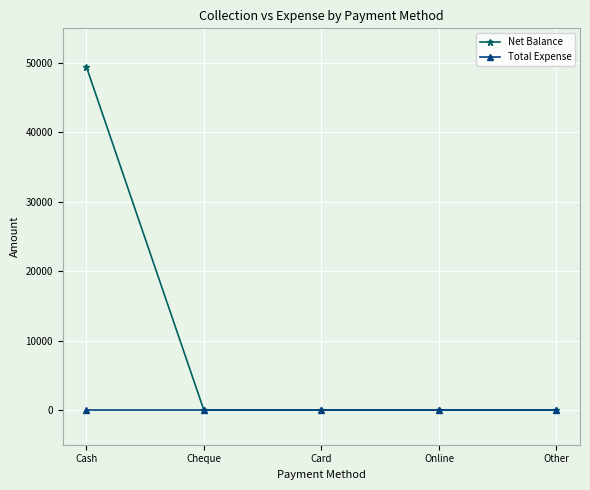

Reading right to left, extract all data points from this chart.

Net Balance: Other=0	Online=0	Card=0	Cheque=0	Cash=49497
Total Expense: Other=0	Online=0	Card=0	Cheque=0	Cash=0